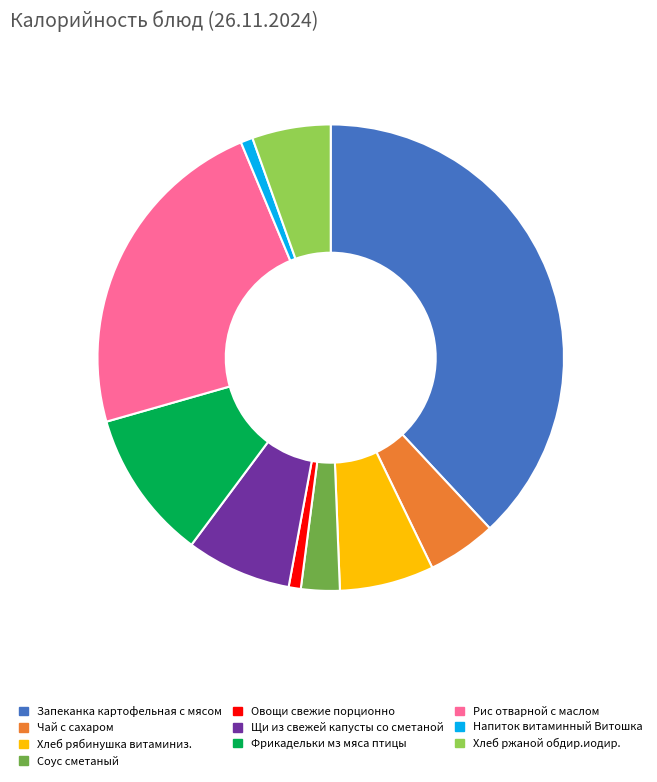

Is it true that Соус сметаный is 14% of the pie?

False